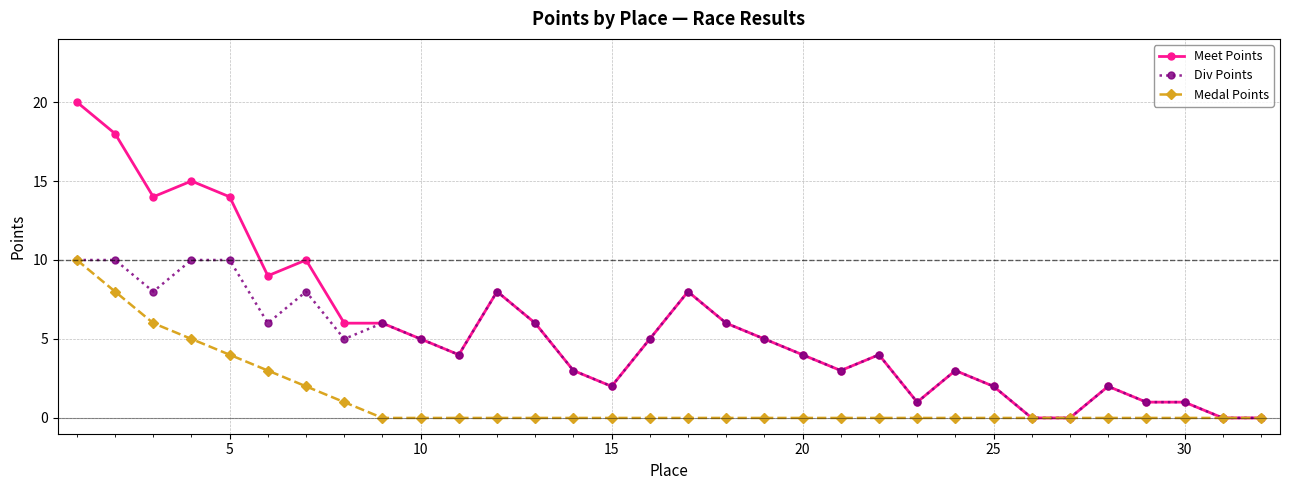

List the series in order of their overall mean, lowest first.

Medal Points, Div Points, Meet Points